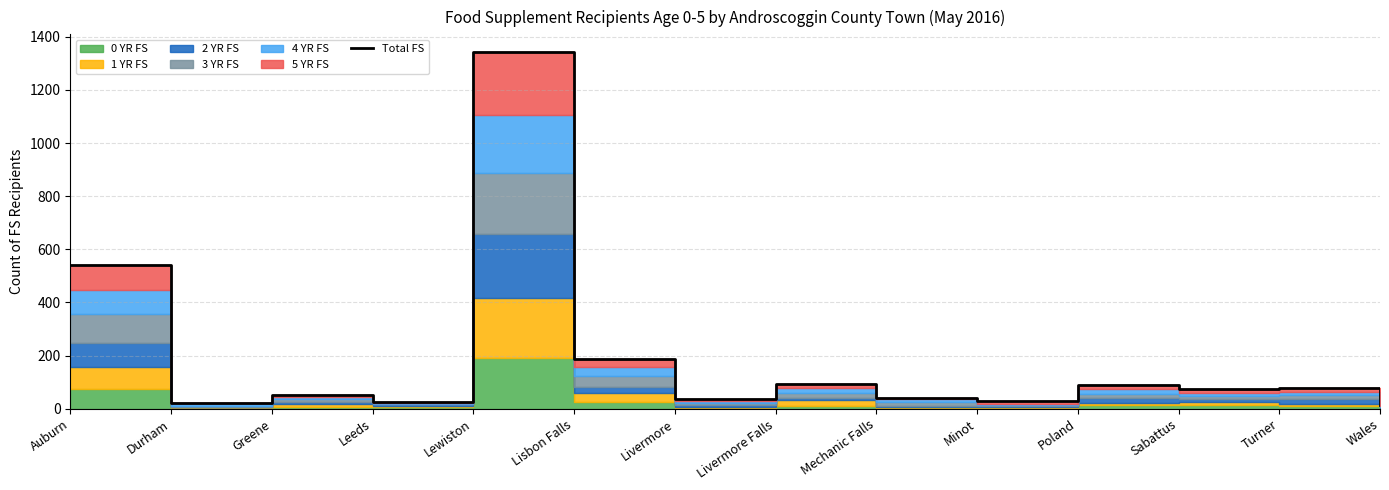

What is the sum of all values?

2626